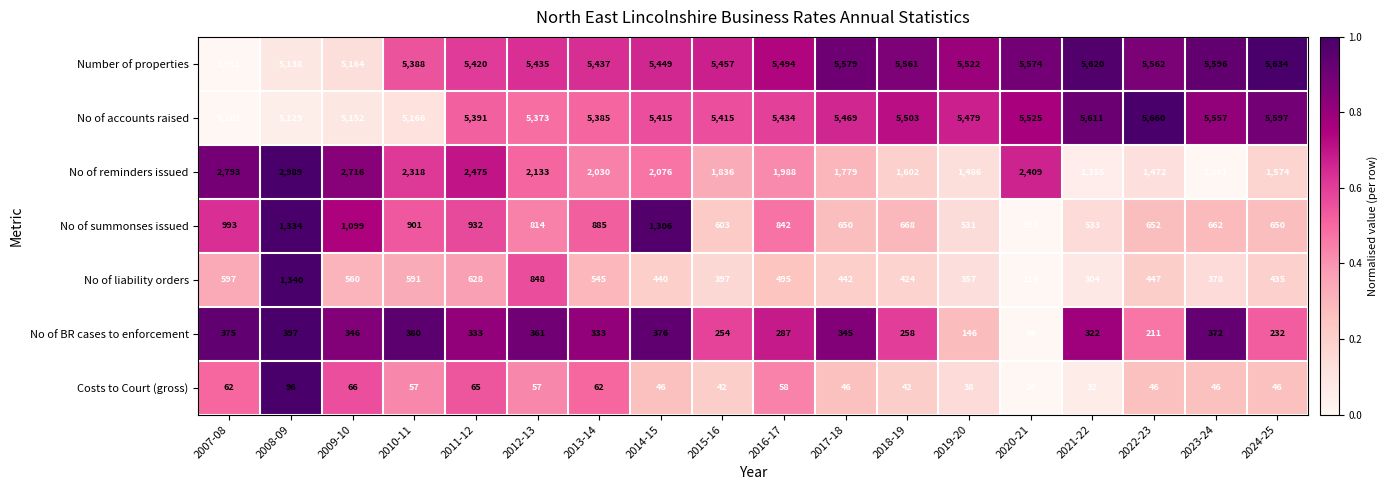

How many values in the No of liability orders series are below 447?

9